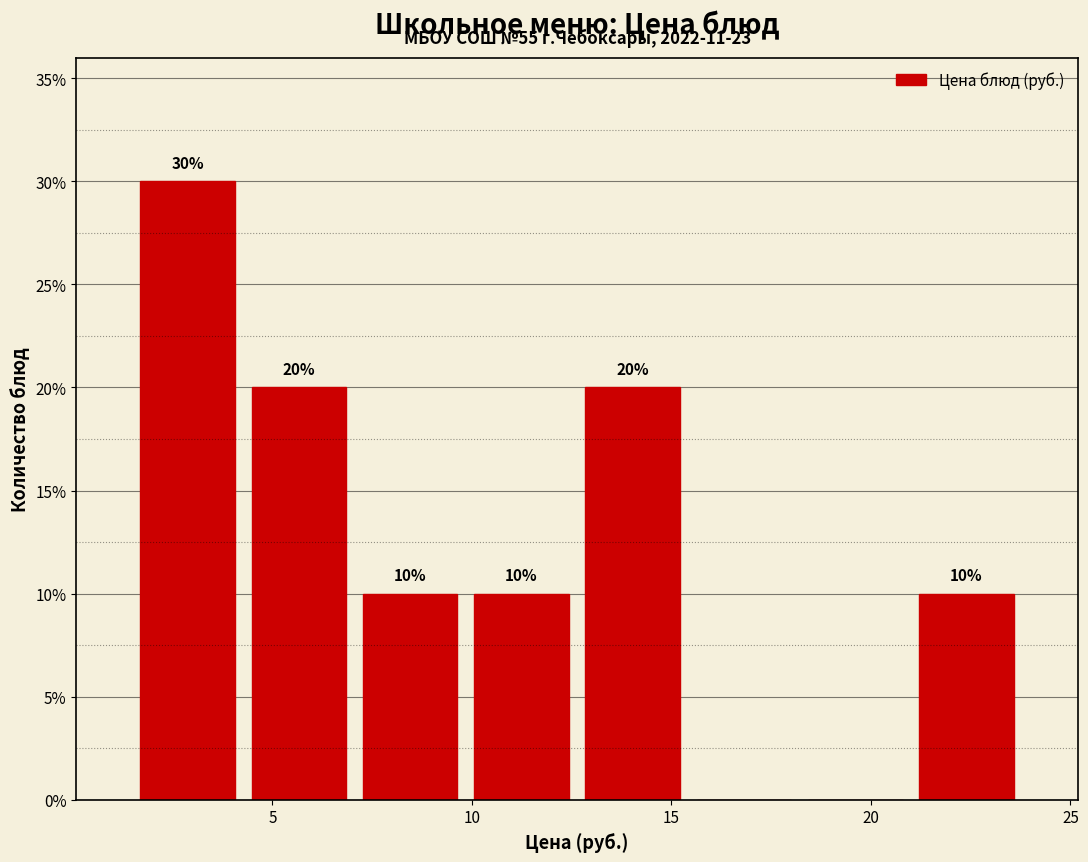

Over which range of the x-axis is the bar tallest?

1.5 to 4.5